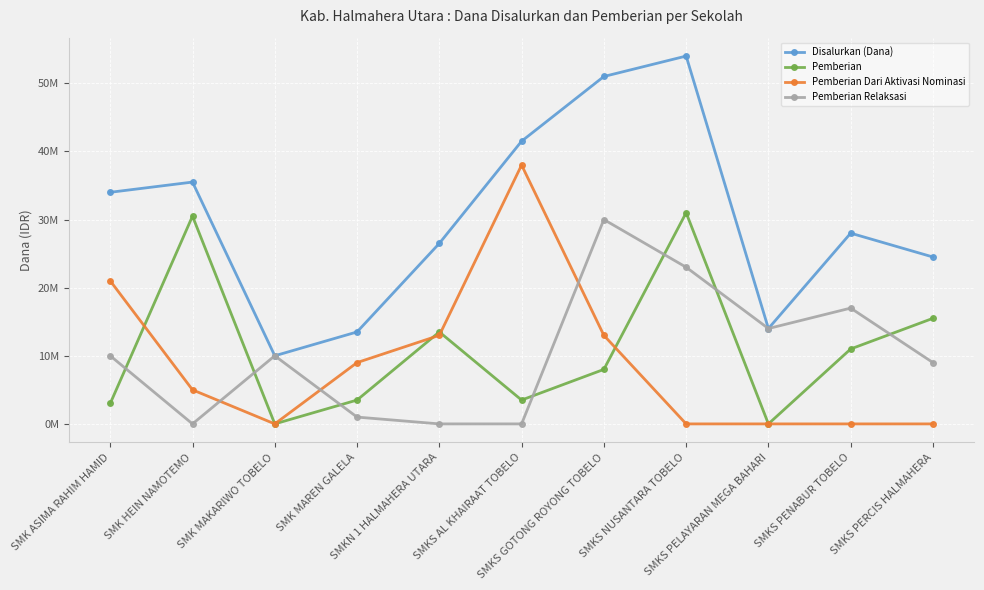

What is the total value across all series at SMK ASIMA RAHIM HAMID?

68000000